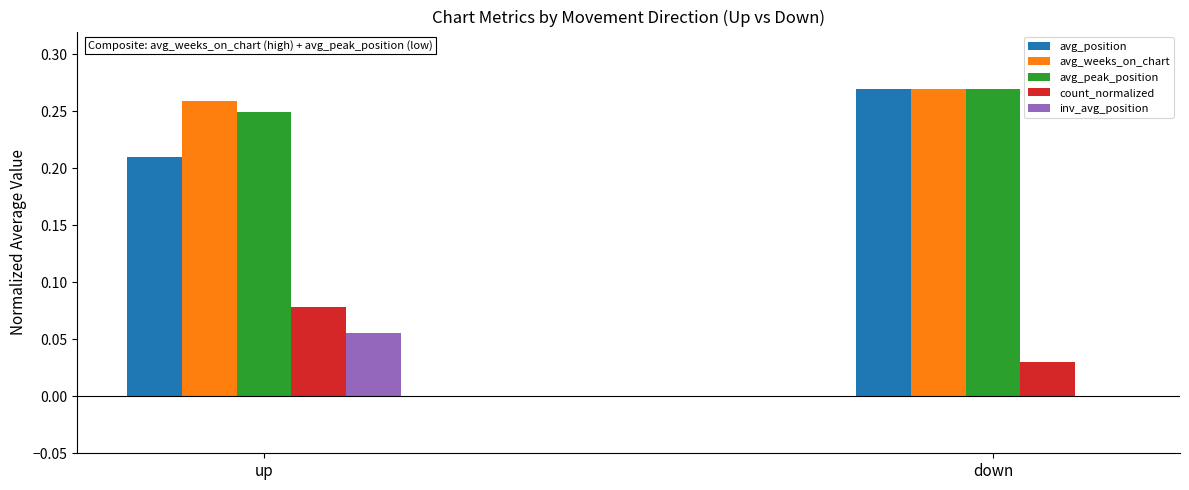

True or false: avg_peak_position has a value of 0.4 at up.

False